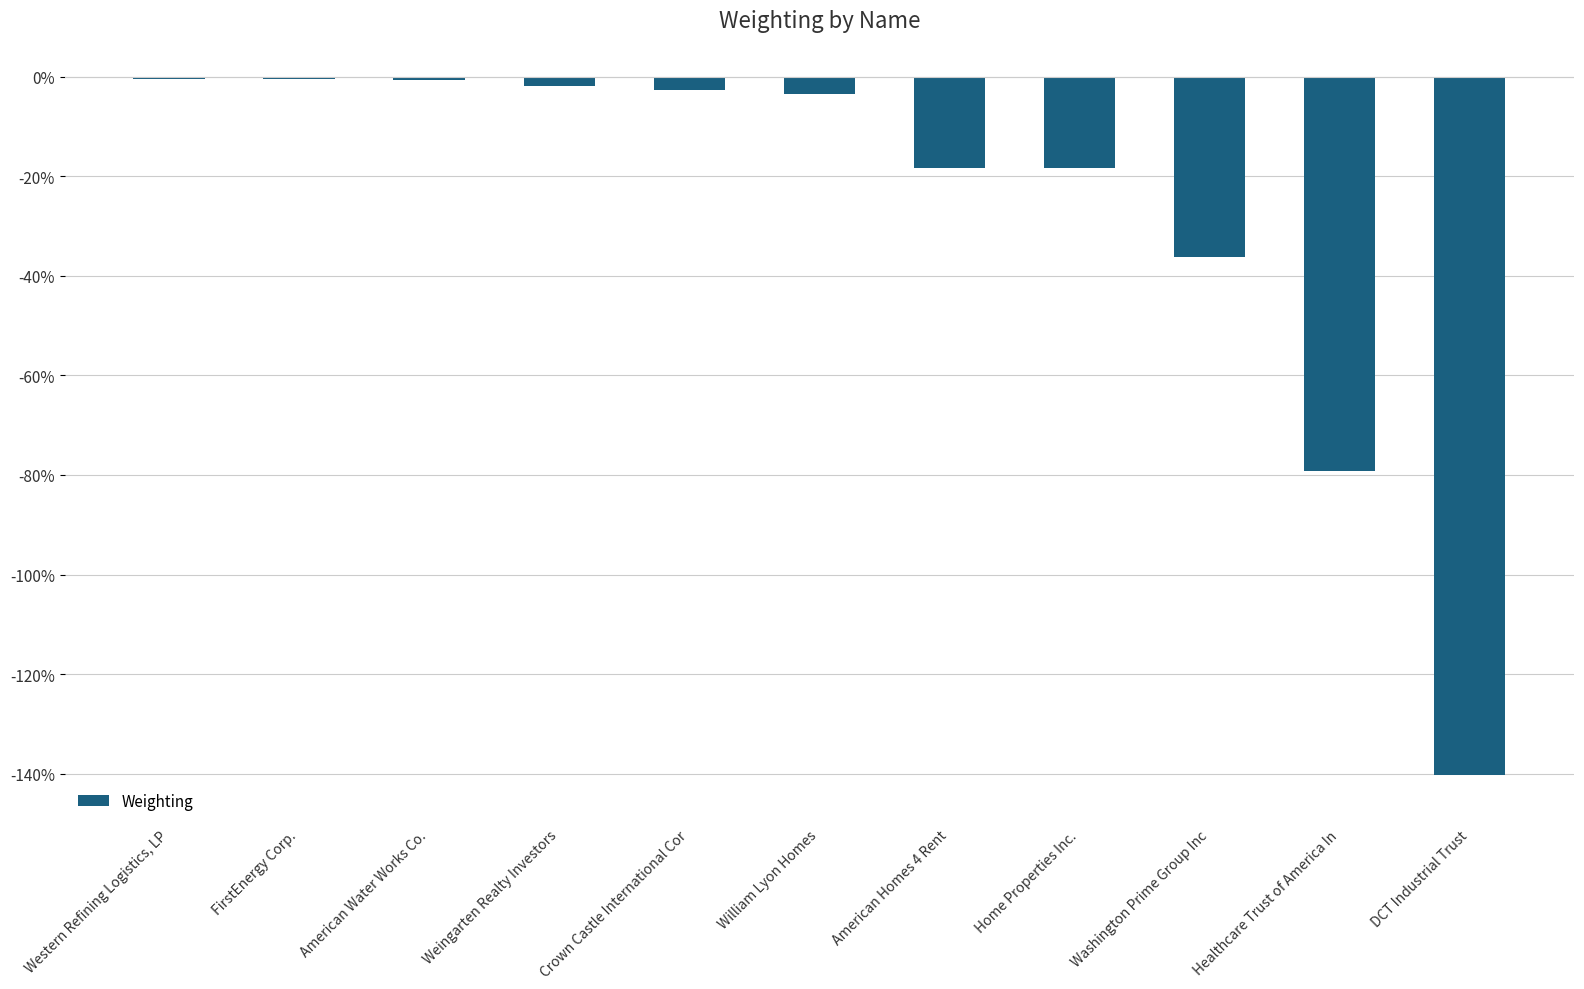

True or false: the data shows -0.4 at Washington Prime Group Inc.

True